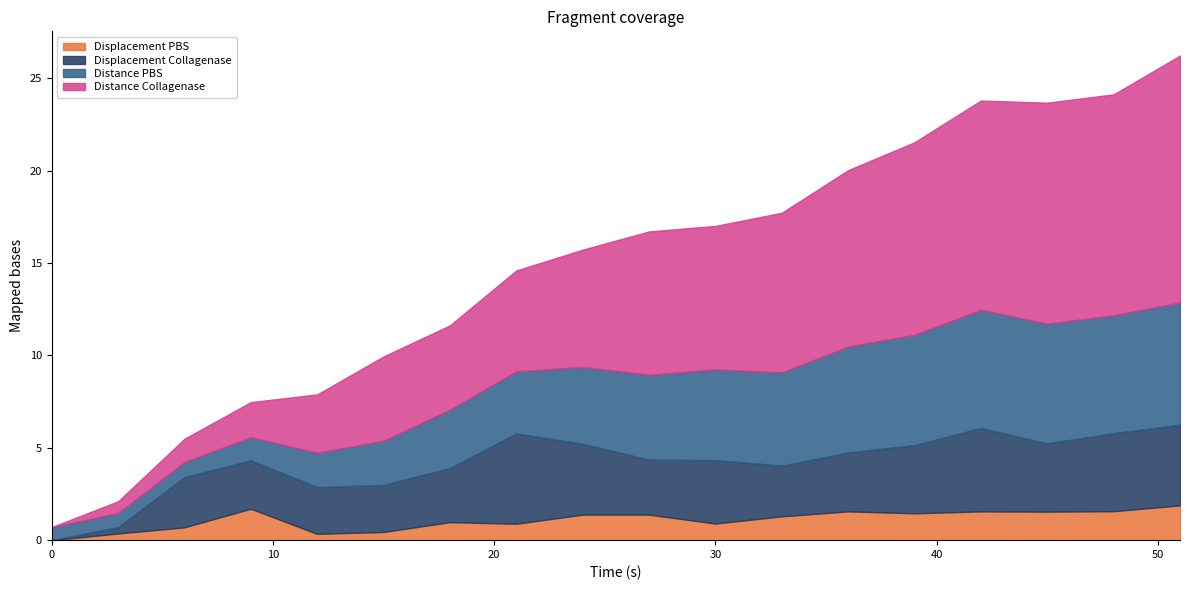

What is the maximum value for Displacement PBS?

1.9